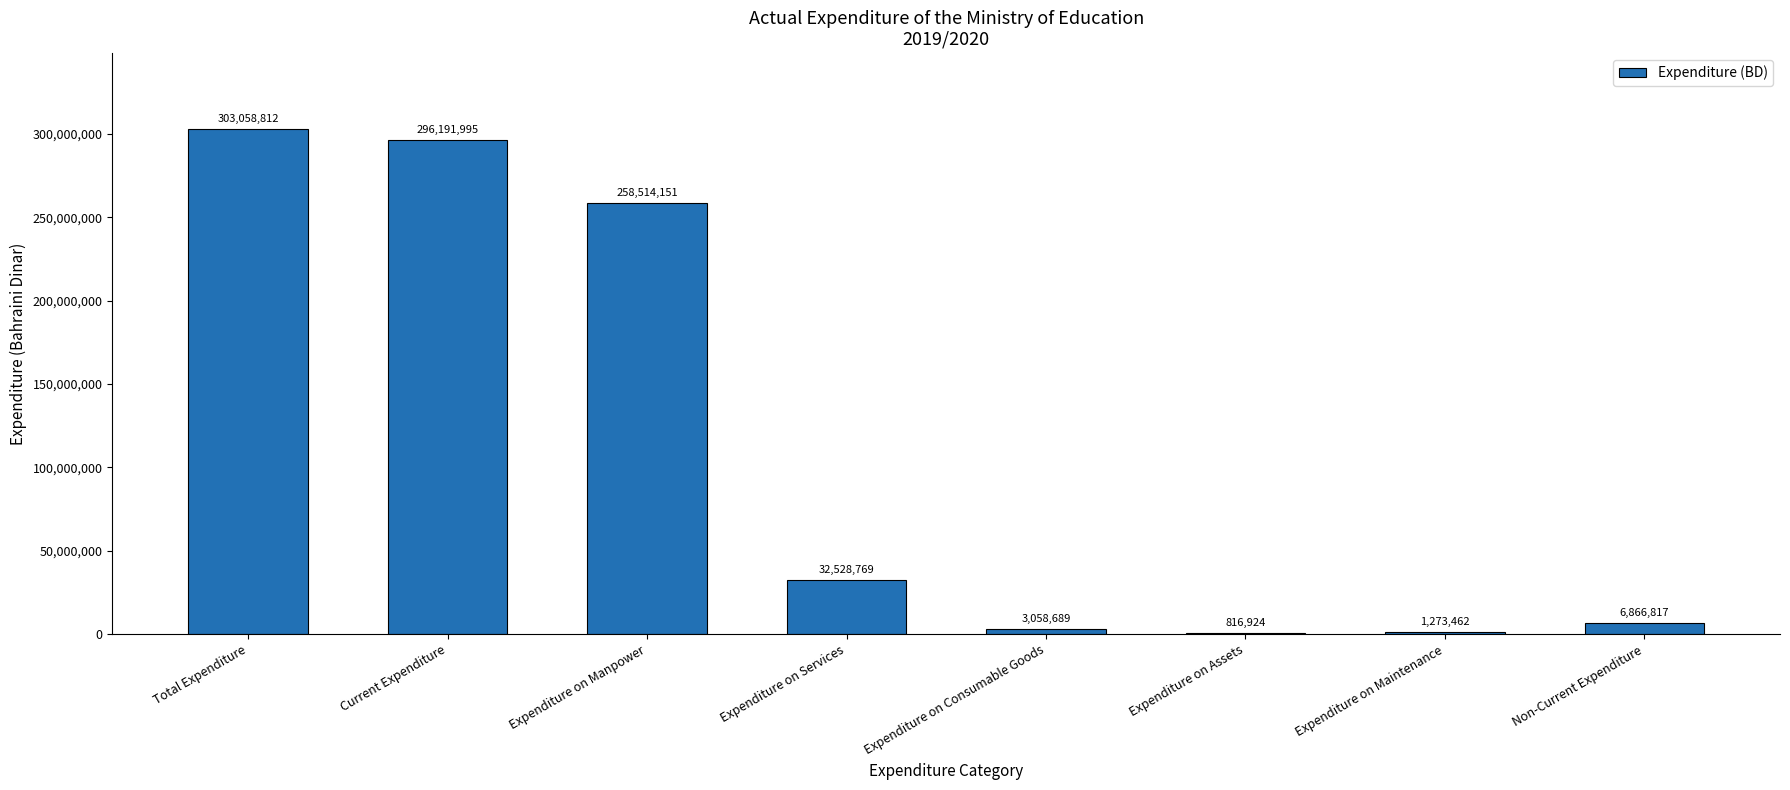

True or false: the data shows 50961022 at Expenditure on Services.

False